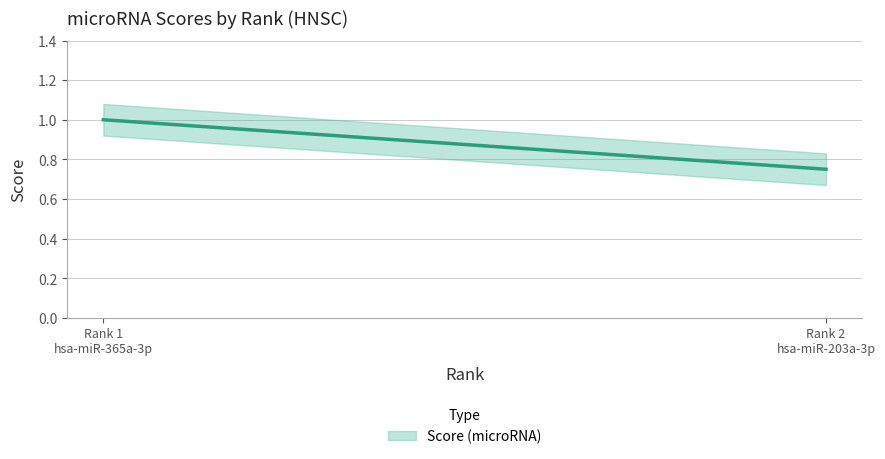

Does the chart display data point markers on the line(s)?

No